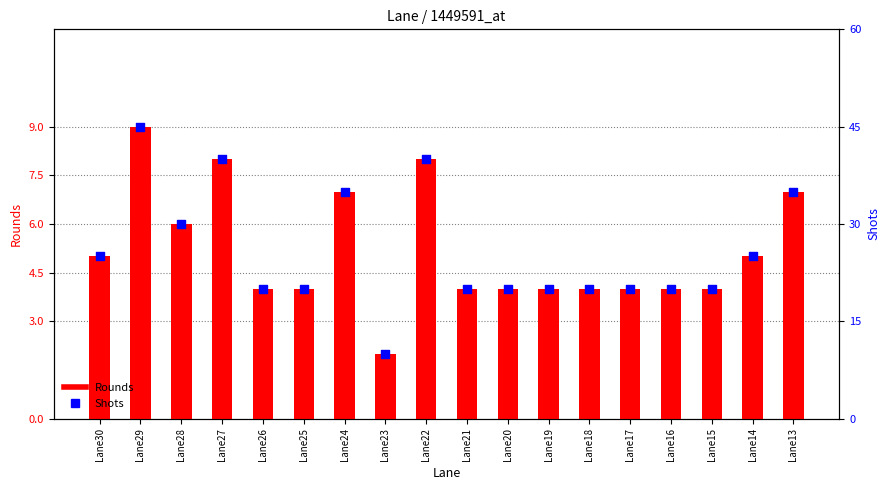

Which series reaches the maximum Y coordinate?

Shots